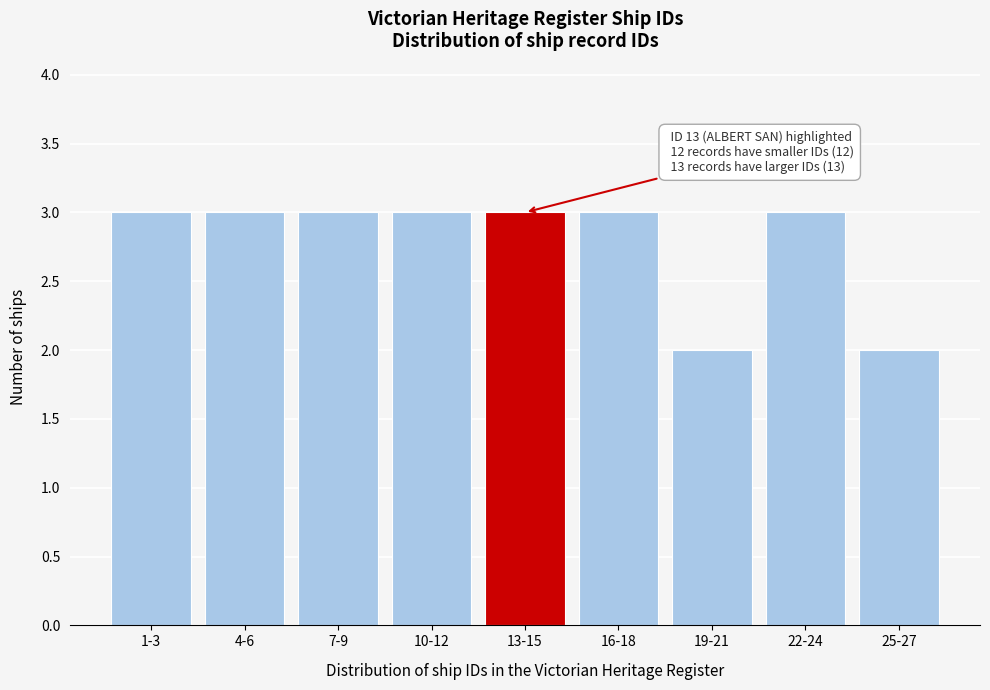

Reading left to right, list all the values displayed in this chart.

3	3	3	3	3	3	2	3	2